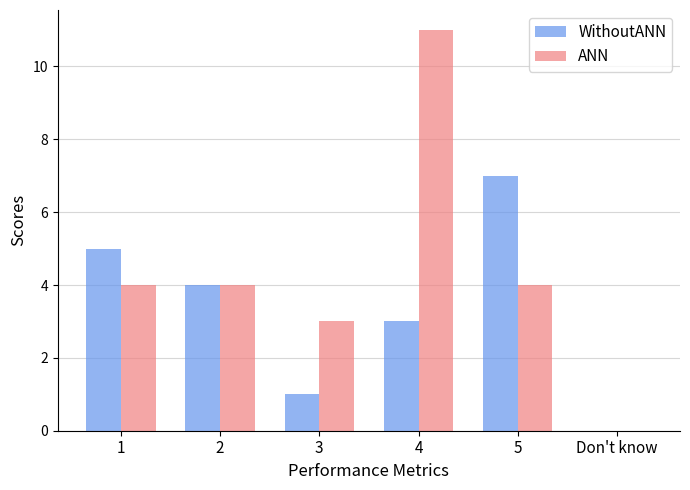

Reading left to right, transcribe all the data shown in this chart.

WithoutANN: 5	4	1	3	7	0
ANN: 4	4	3	11	4	0